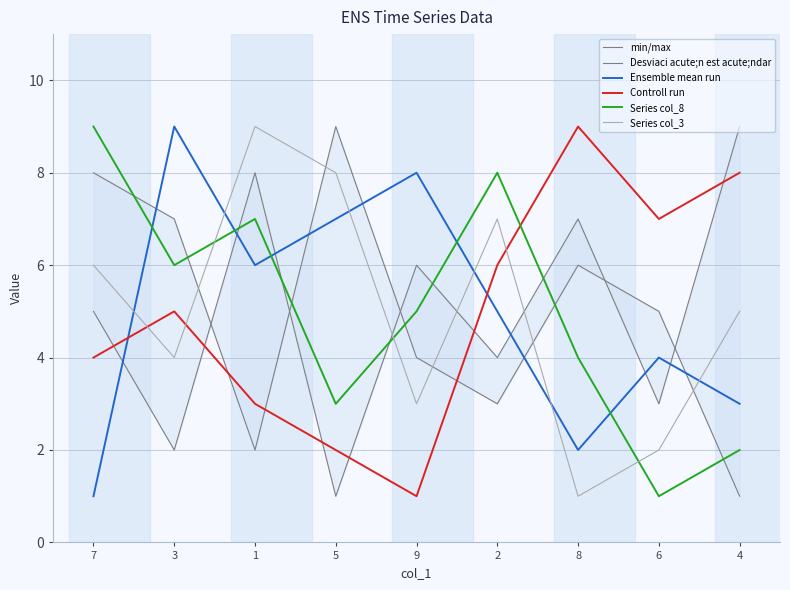

What is the minimum value for min/max?

1